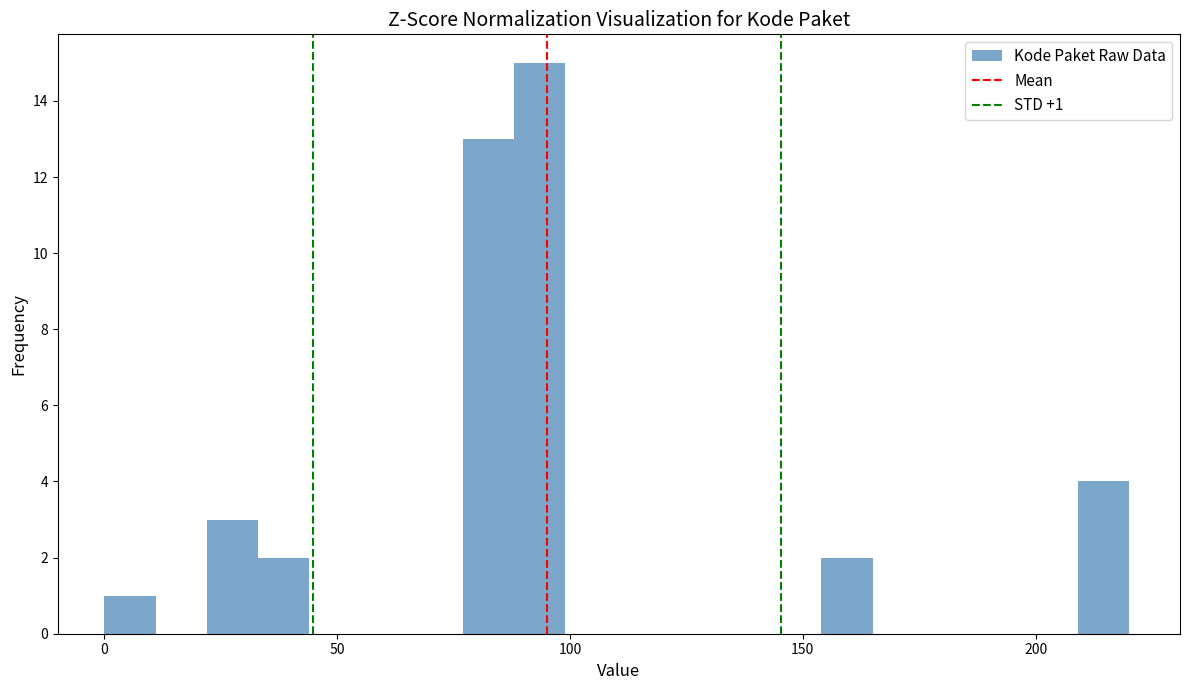

Around what value on the x-axis is the tallest bar? Give the approximate position of its centre, as read against the axis.

95